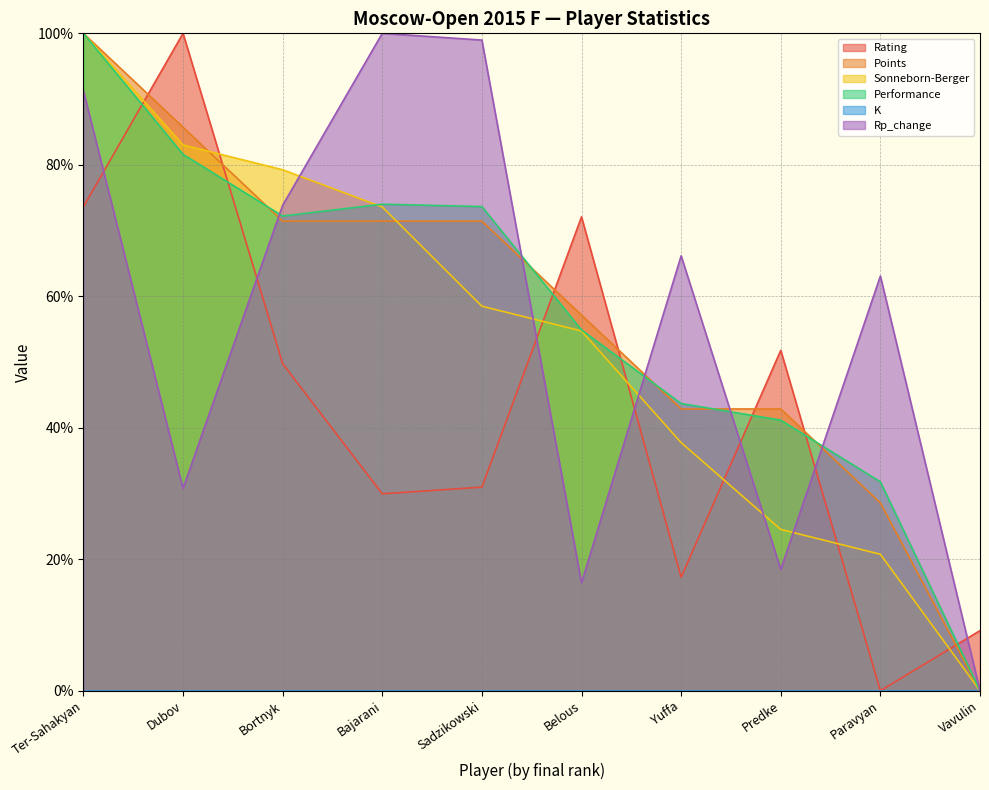

Which series ends up on top after the final intersection of Performance and Rating?

Rating